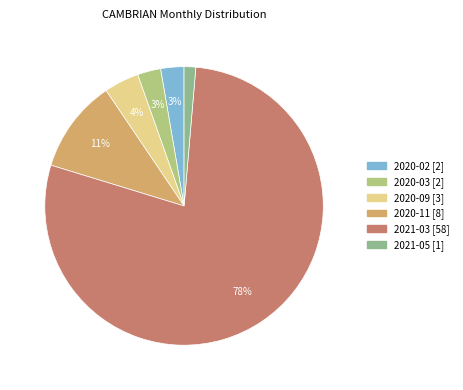

To the nearest percent, what is the average slice percentage?

17%